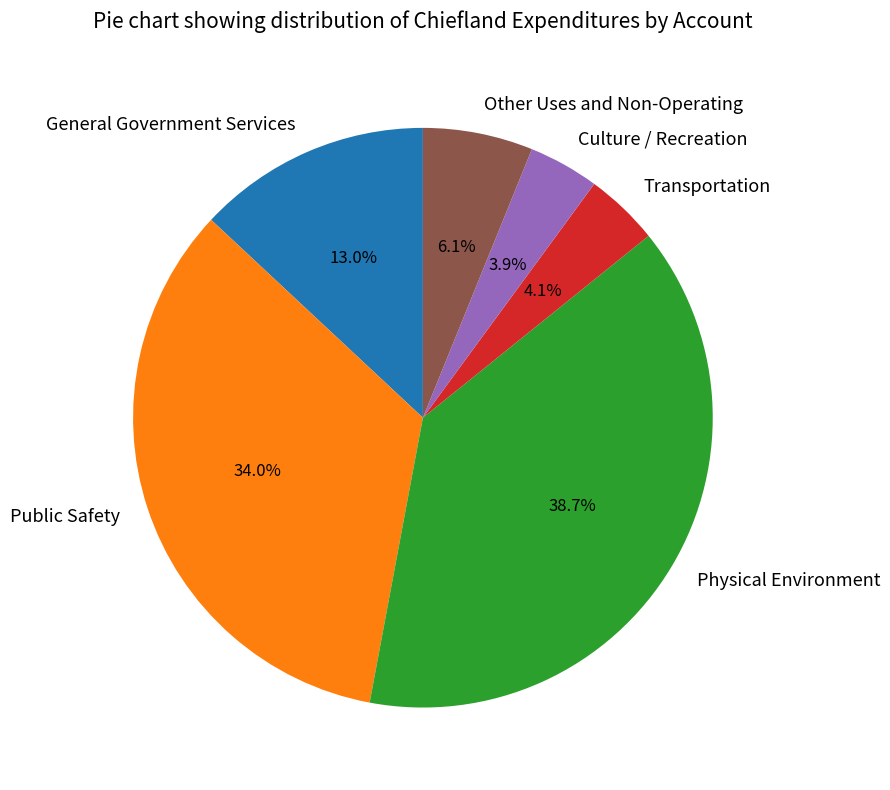

Does any single category account for the majority?

No